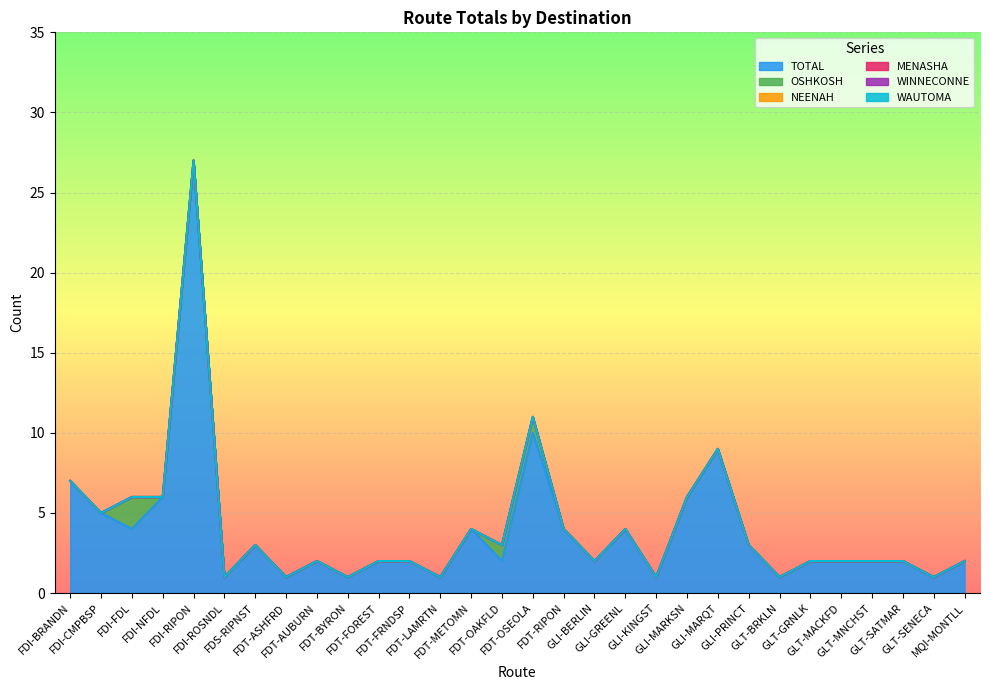

What is the sum of all TOTAL values?

119